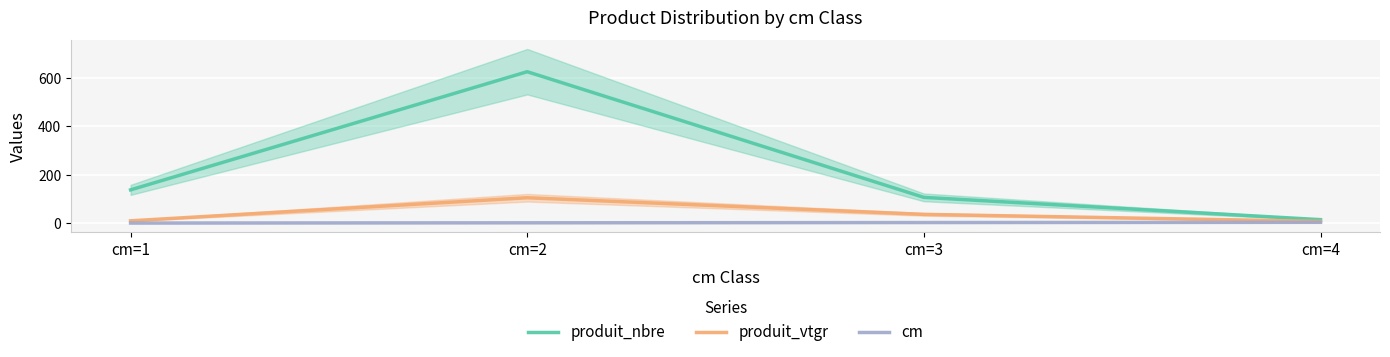

Reading right to left, what are all the values shown in this chart?

produit_nbre: cm=4=15.0	cm=3=107.0	cm=2=626.0	cm=1=138.0
produit_vtgr: cm=4=8.0	cm=3=36.8	cm=2=105.5	cm=1=10.2
cm: cm=4=4.0	cm=3=3.0	cm=2=2.0	cm=1=1.0